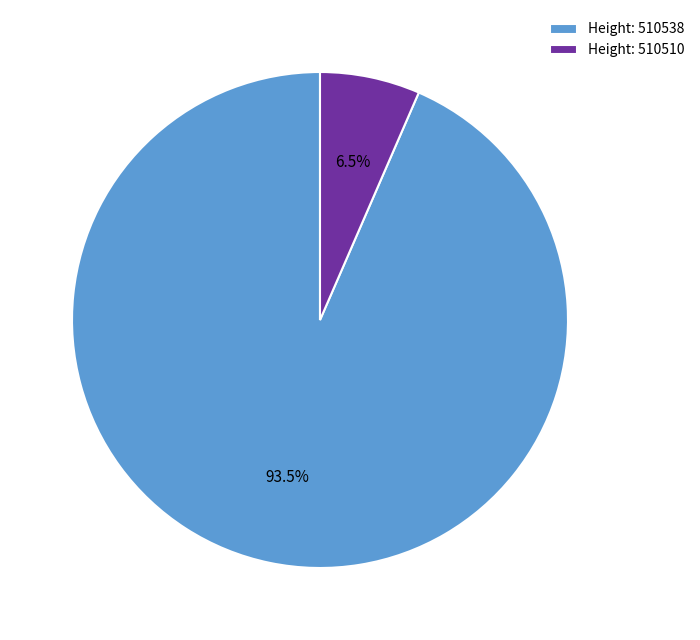

Which has a higher value, Height: 510510 or Height: 510538?

Height: 510538